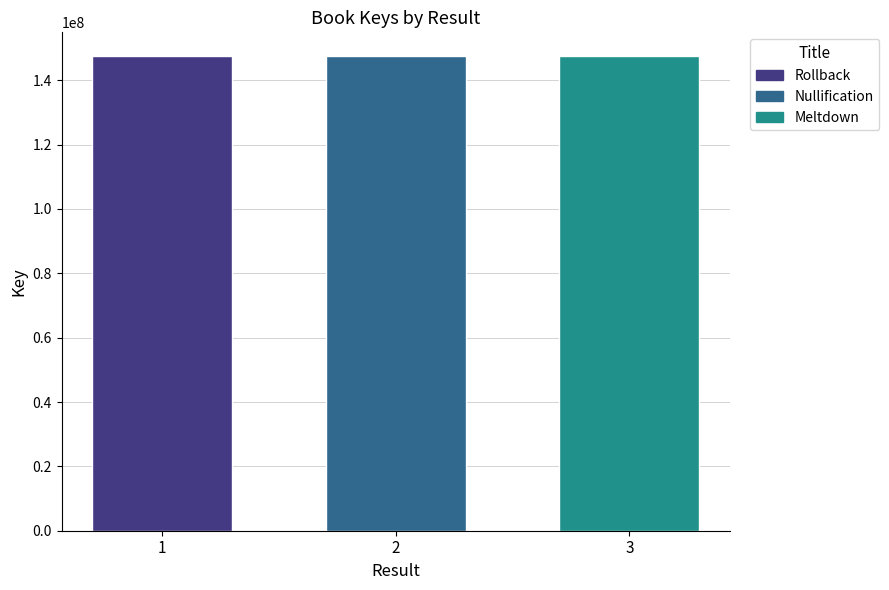

How many categories are shown in the chart?

3